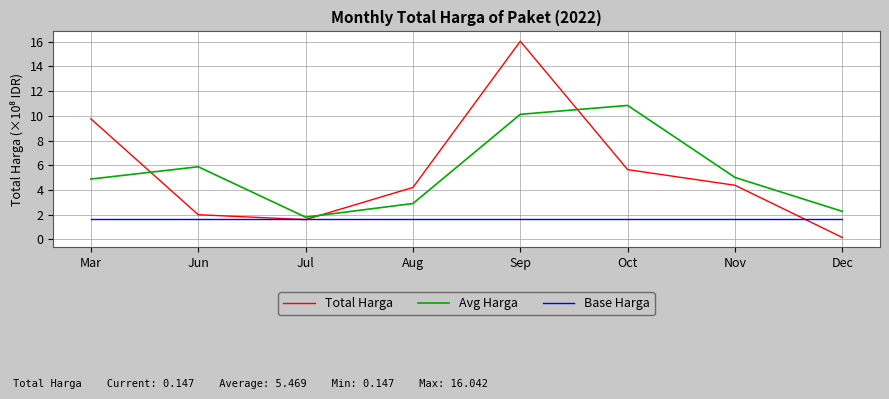

Where does the Total Harga series first go above 4?

Mar